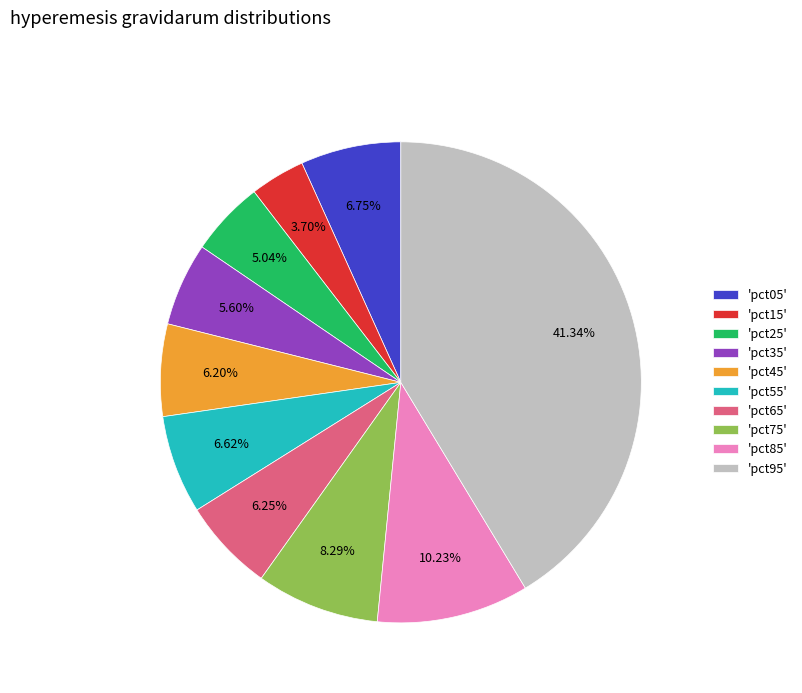

How many slices are in this pie chart?

10